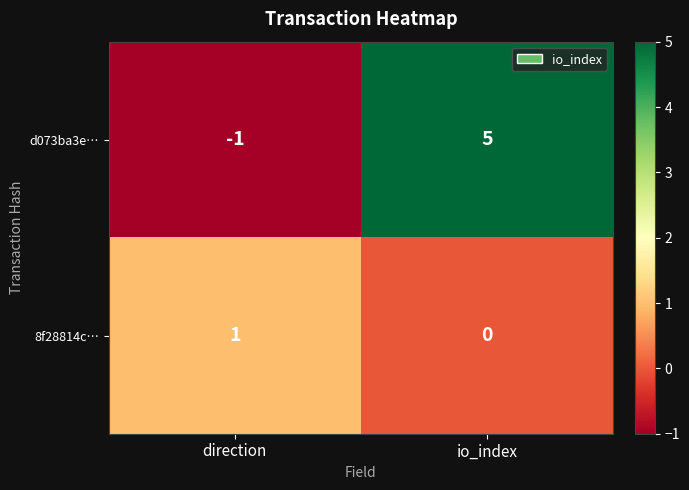

List the series in order of their overall mean, lowest first.

8f28814c…, d073ba3e…